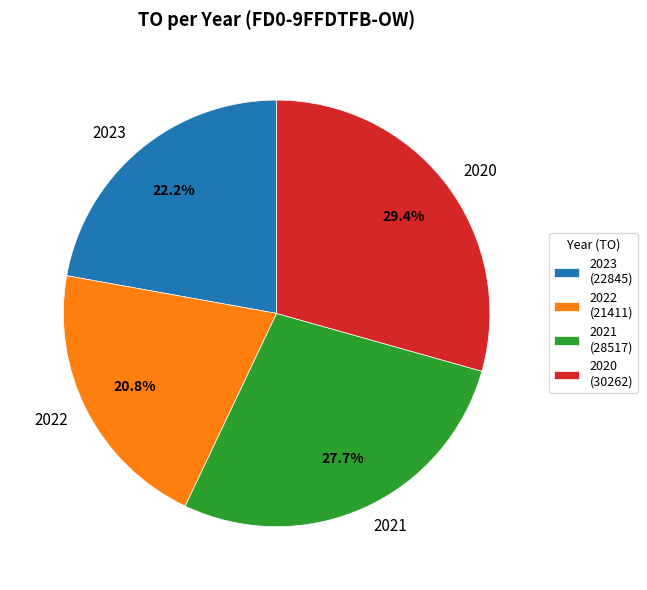

To the nearest percent, what is the difference between the largest and smallest slice percentages?

9%